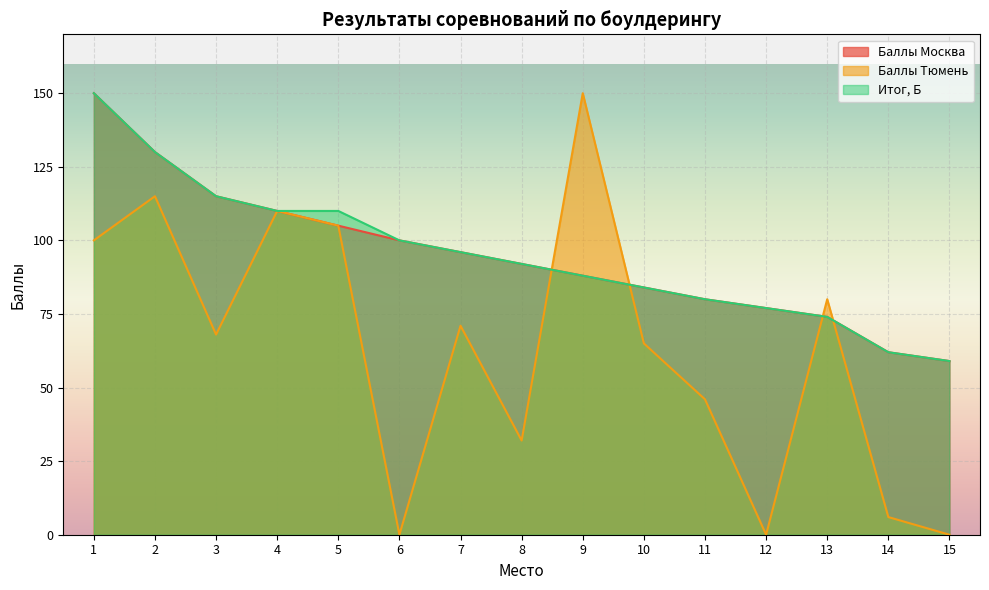

Which series has the largest total across all categories?

Итог, Б